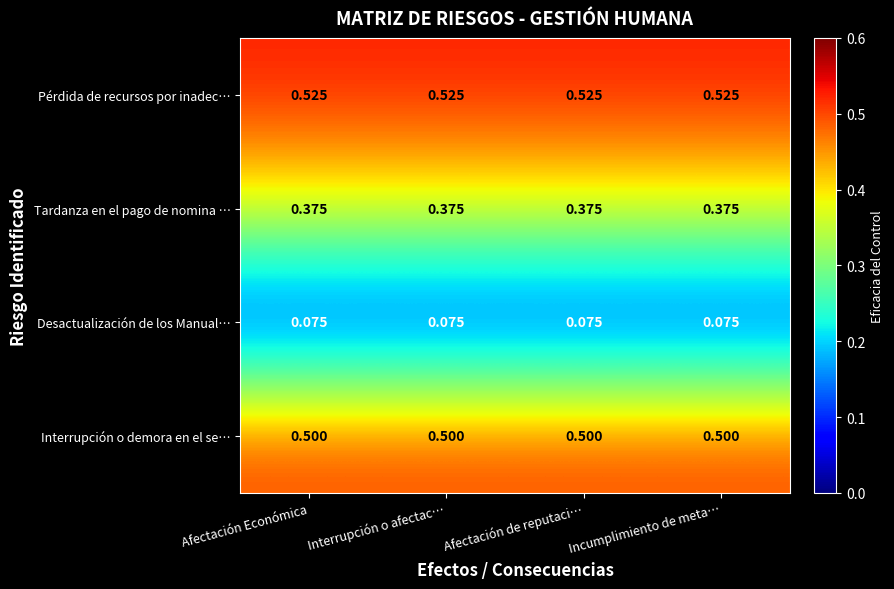

What is the total value across all series at Interrupción o afectac…?

1.5